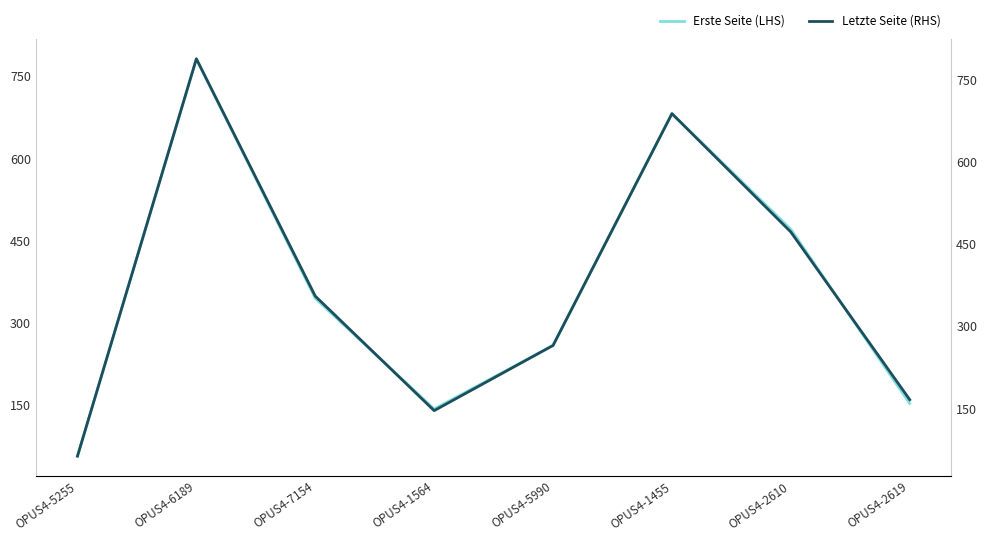

The value of Erste Seite (LHS) at OPUS4-2619 is 247. True or false?

False